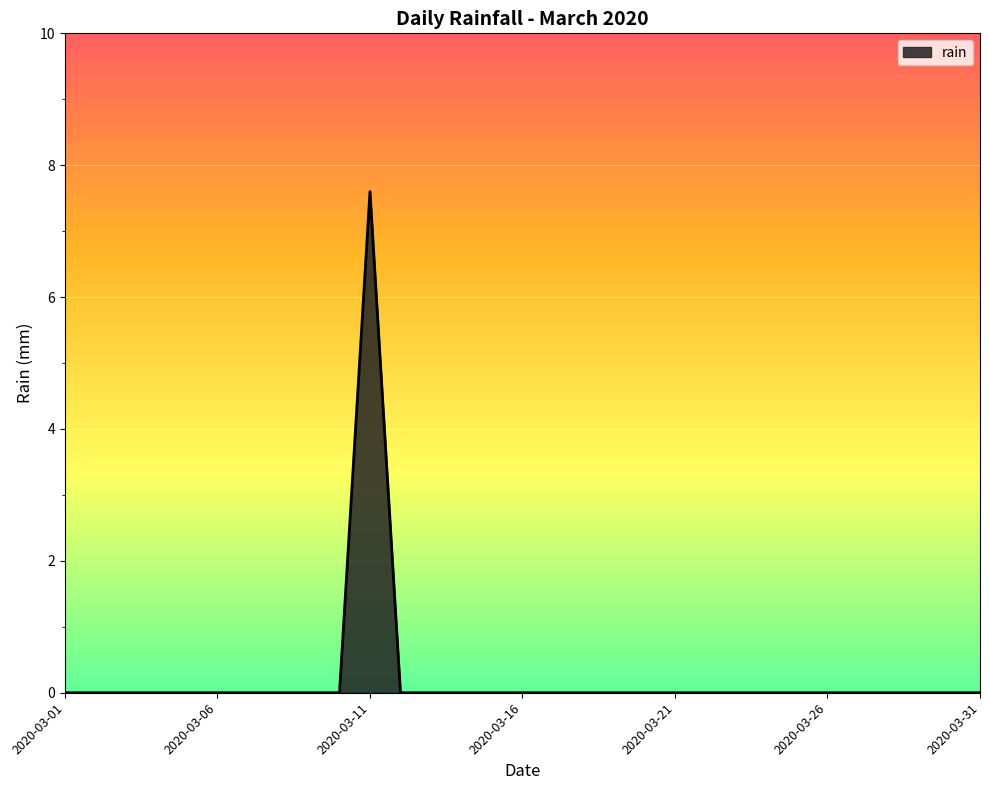

Count the values in the range 0 to 1.

30